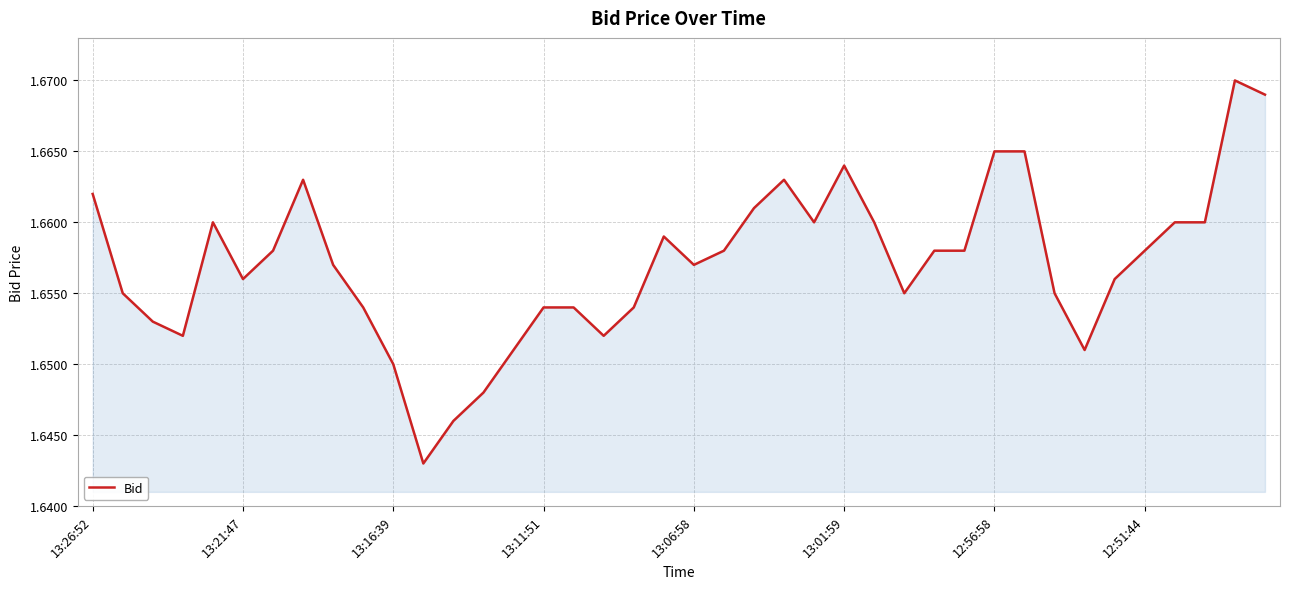

What is the maximum value shown in the chart?

1.7